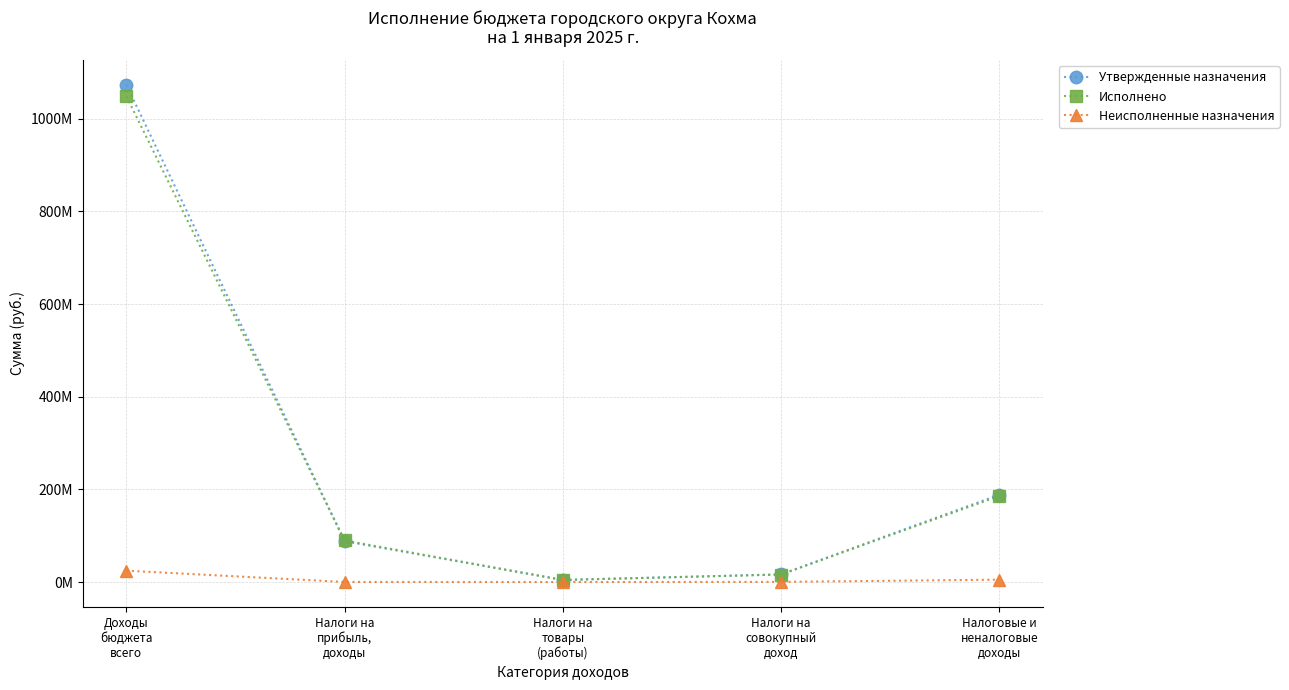

What are all the series names shown in the legend?

Утвержденные назначения, Исполнено, Неисполненные назначения